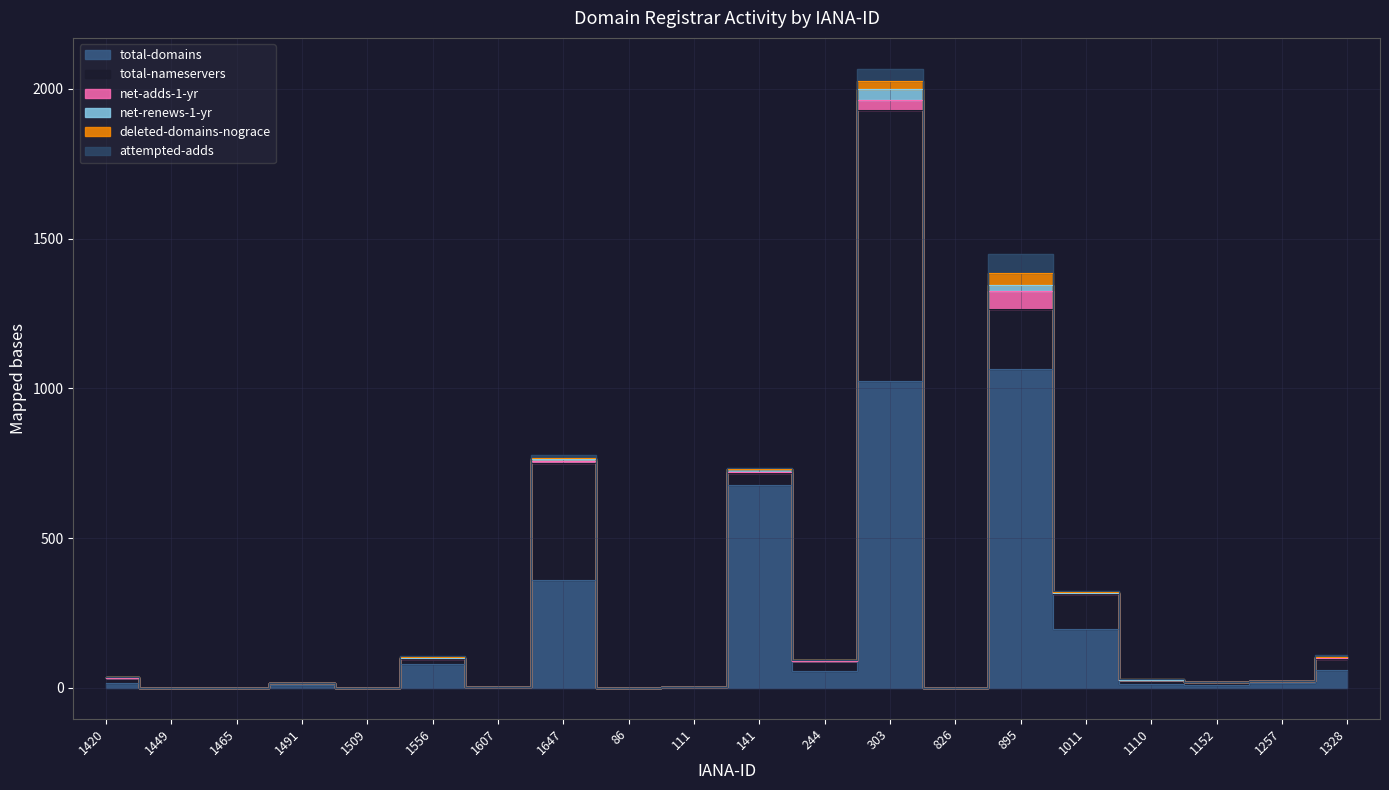

Which category has the highest value in the net-renews-1-yr series?

303